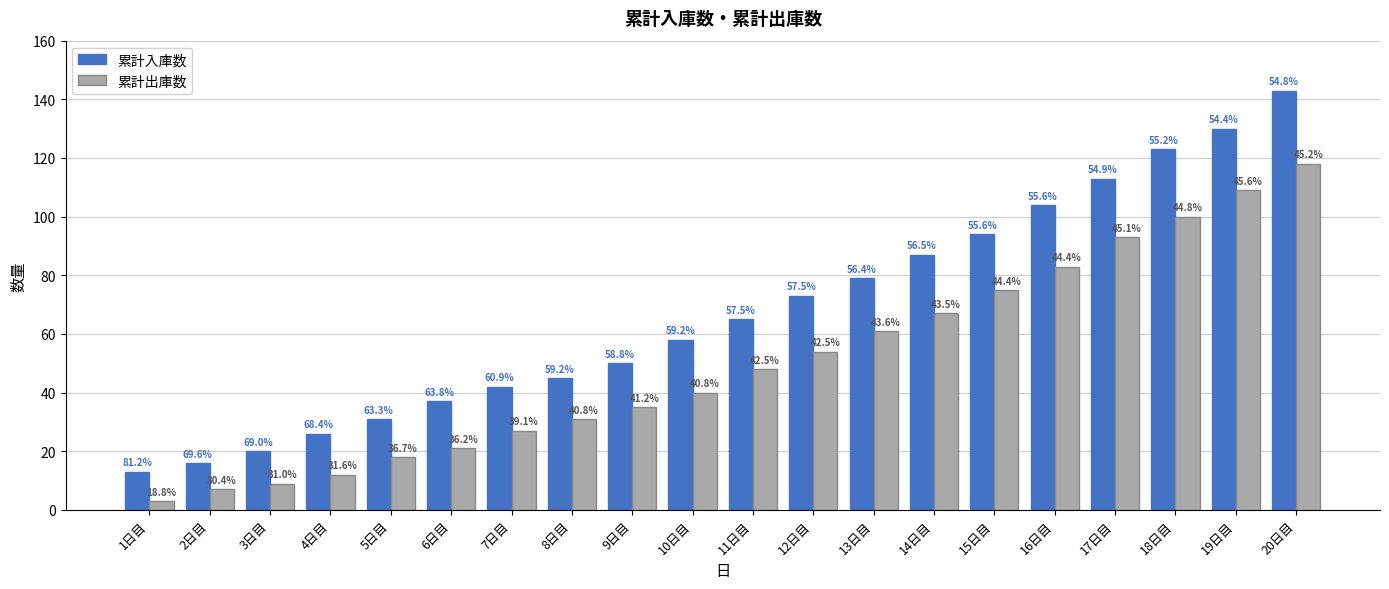

What is the value of the 累計入庫数 bar at the 9th from the left?

50